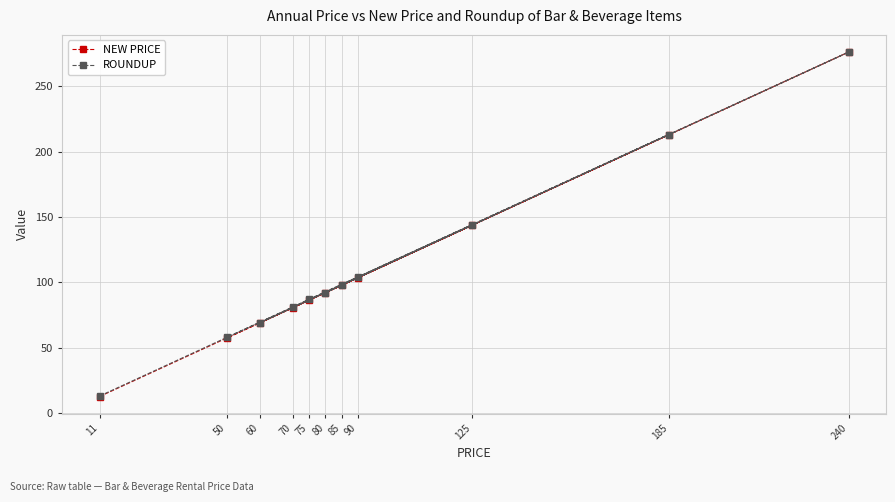

How many data points does each series have?

11